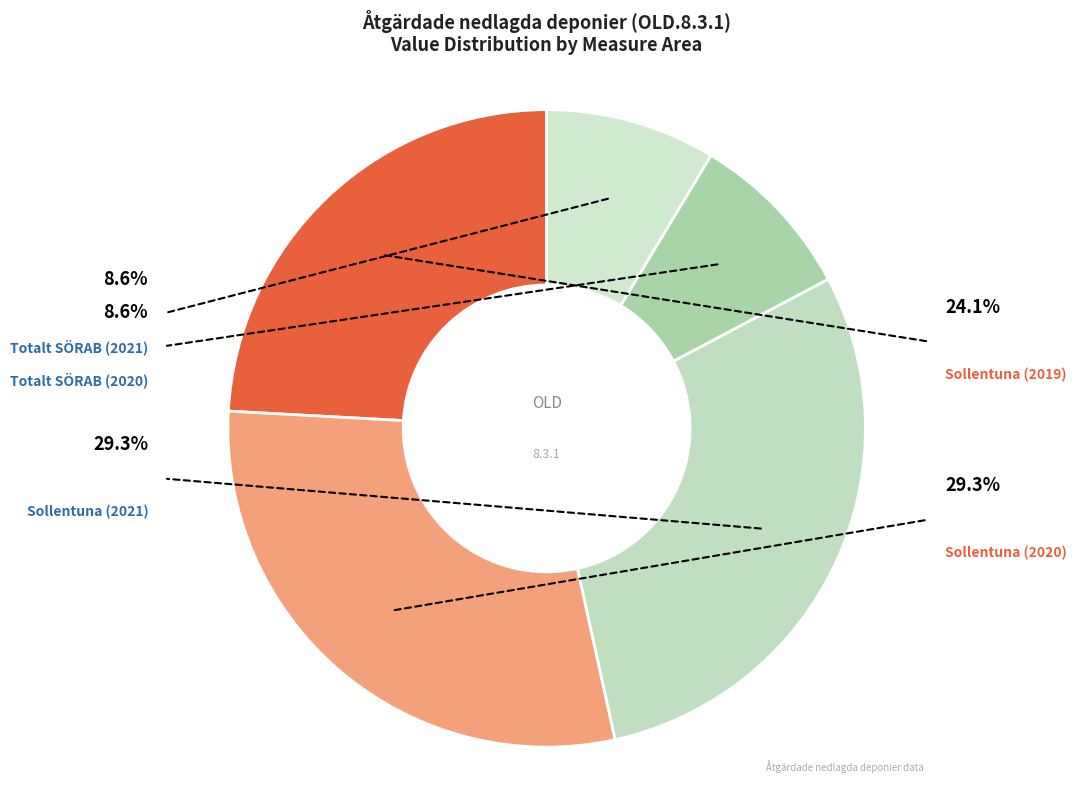

To the nearest percent, what portion does Sollentuna (2019) represent?

24%